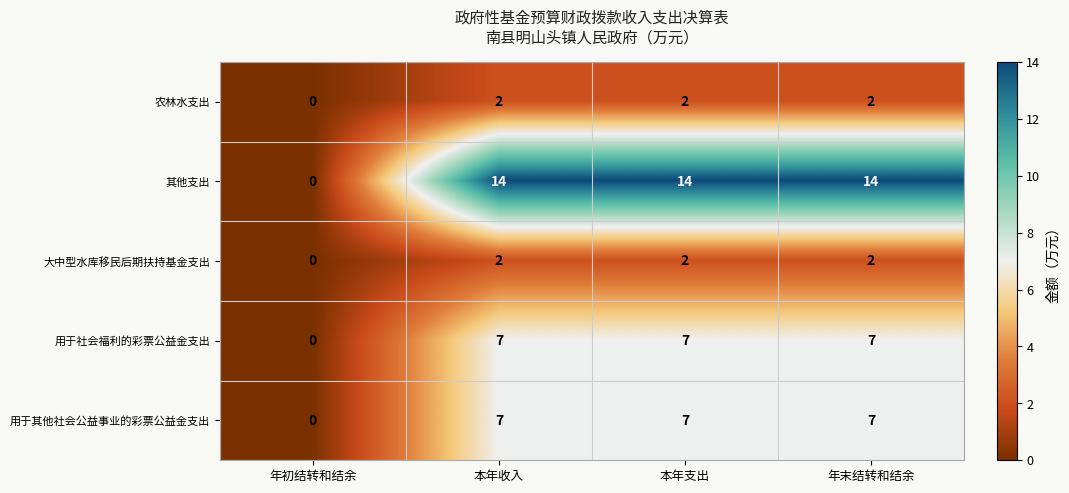

Reading left to right, transcribe all the data shown in this chart.

农林水支出: 年初结转和结余=0	本年收入=2	本年支出=2	年末结转和结余=2
其他支出: 年初结转和结余=0	本年收入=14	本年支出=14	年末结转和结余=14
大中型水库移民后期扶持基金支出: 年初结转和结余=0	本年收入=2	本年支出=2	年末结转和结余=2
用于社会福利的彩票公益金支出: 年初结转和结余=0	本年收入=7	本年支出=7	年末结转和结余=7
用于其他社会公益事业的彩票公益金支出: 年初结转和结余=0	本年收入=7	本年支出=7	年末结转和结余=7